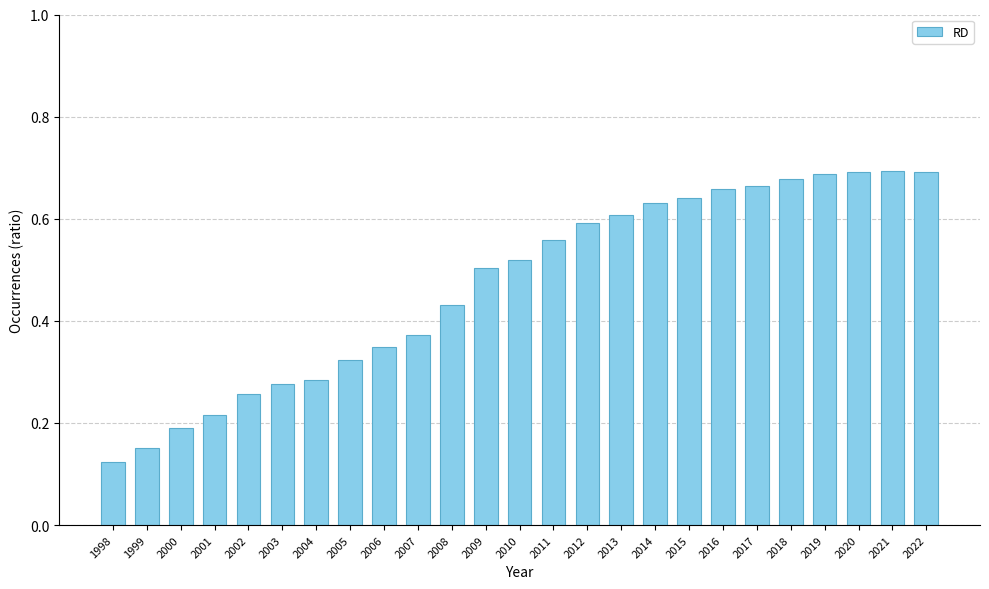

What is the sum of the values at 2013 and 2016?

1.3